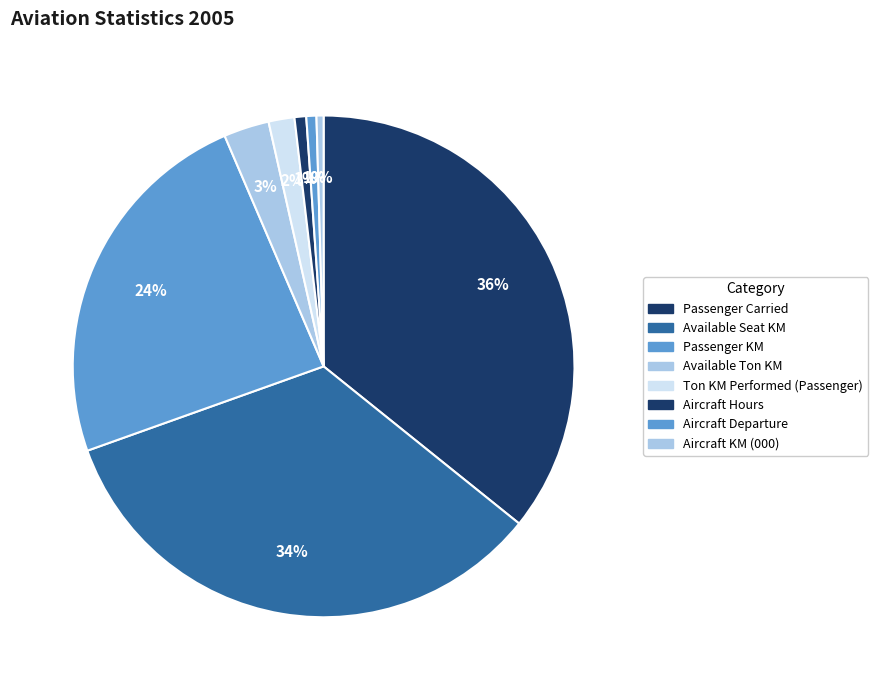

Which slice is the largest?

Passenger Carried